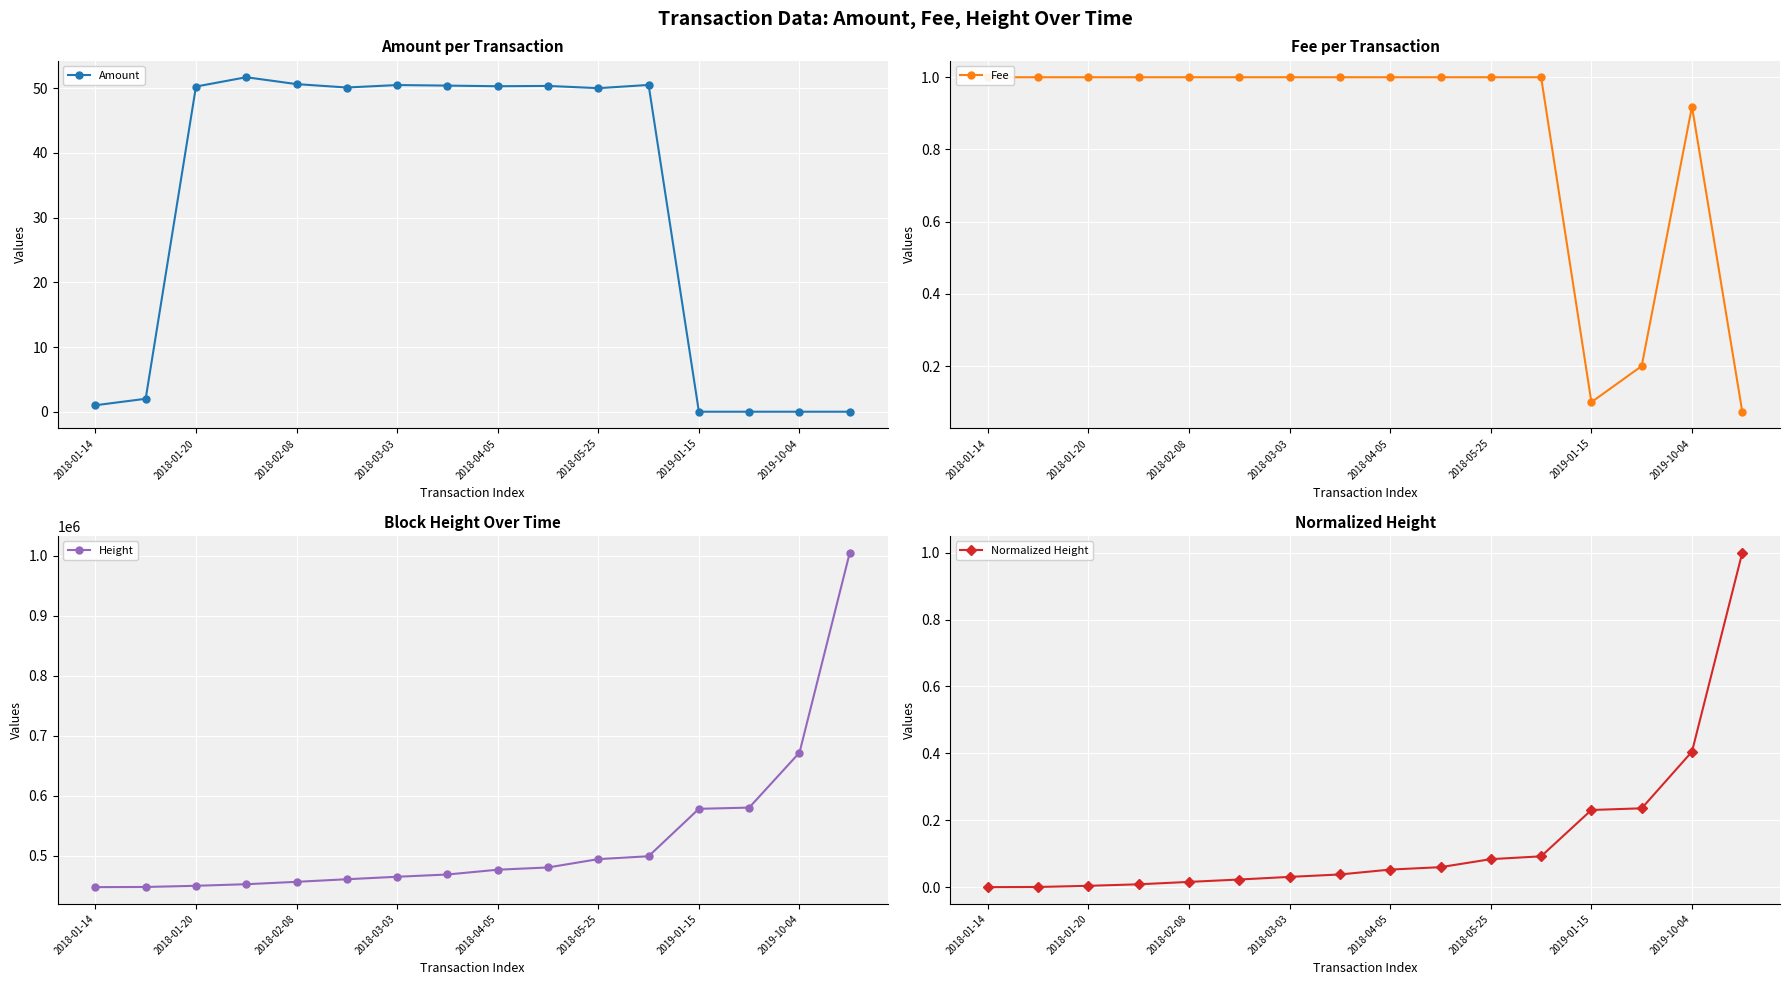

True or false: Amount has more than 0 interior local peaks.

True